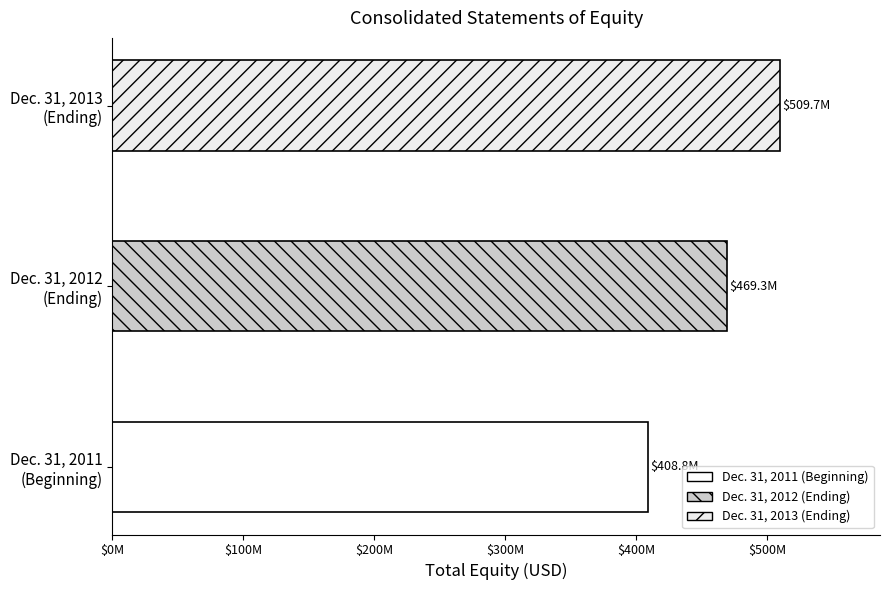

List the labels in order of value, smallest first.

Beginning balance at Dec. 31, 2011, Ending balance at Dec. 31, 2012, Ending balance at Dec. 31, 2013